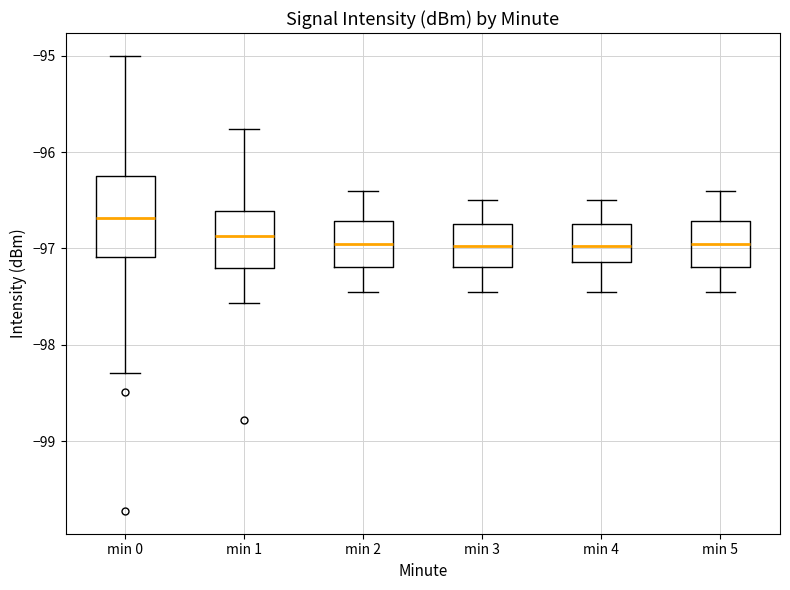

Reading left to right, read every box against the y-axis: the position of its median line, the range the box covers, and the ends of its whiskers. The values are not printed on the chart, so give them approximately, as read against the axis.

min 0: median -96.7, box -97.1 to -96.2, whiskers -98.3 to -95.0
min 1: median -96.9, box -97.2 to -96.6, whiskers -97.6 to -95.8
min 2: median -96.9, box -97.2 to -96.7, whiskers -97.4 to -96.4
min 3: median -97.0, box -97.2 to -96.7, whiskers -97.4 to -96.5
min 4: median -97.0, box -97.1 to -96.7, whiskers -97.4 to -96.5
min 5: median -96.9, box -97.2 to -96.7, whiskers -97.4 to -96.4